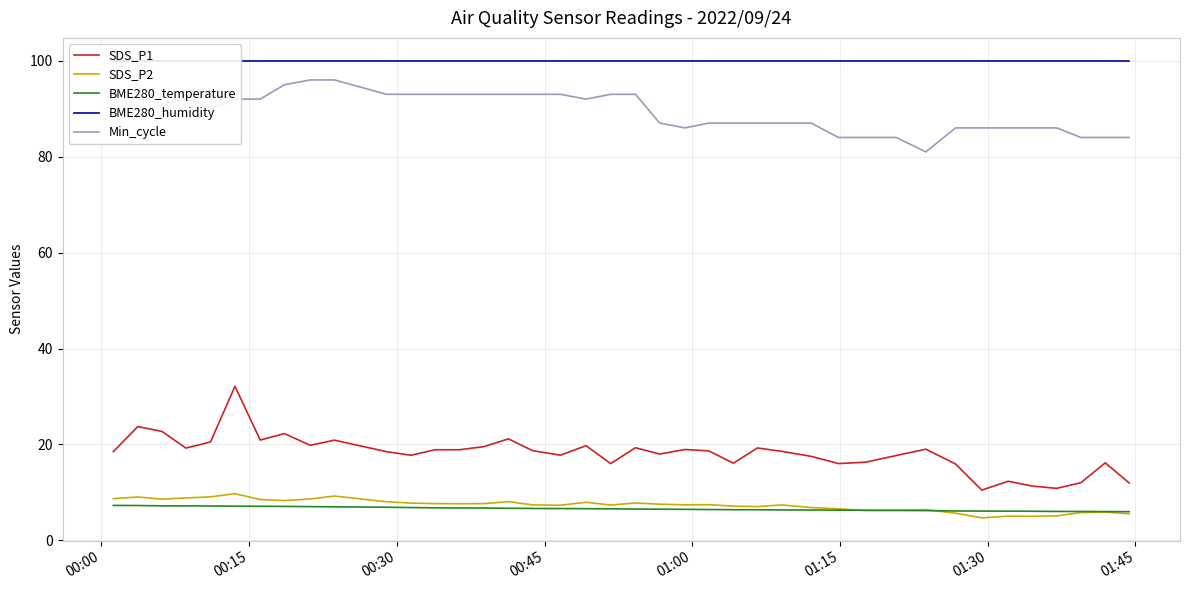

True or false: Min_cycle and SDS_P1 intersect in this chart.

False